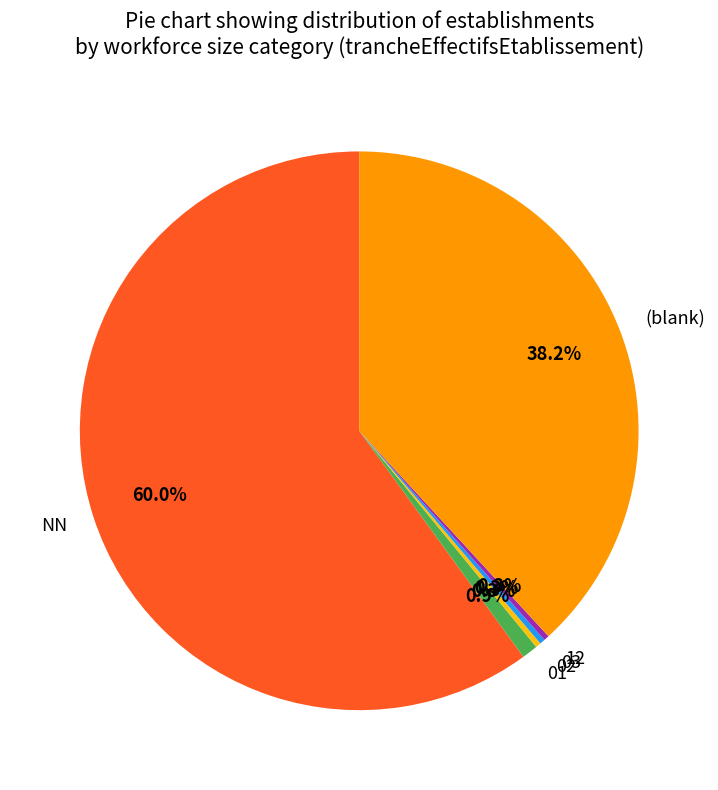

Count the number of slices in the pie.

6